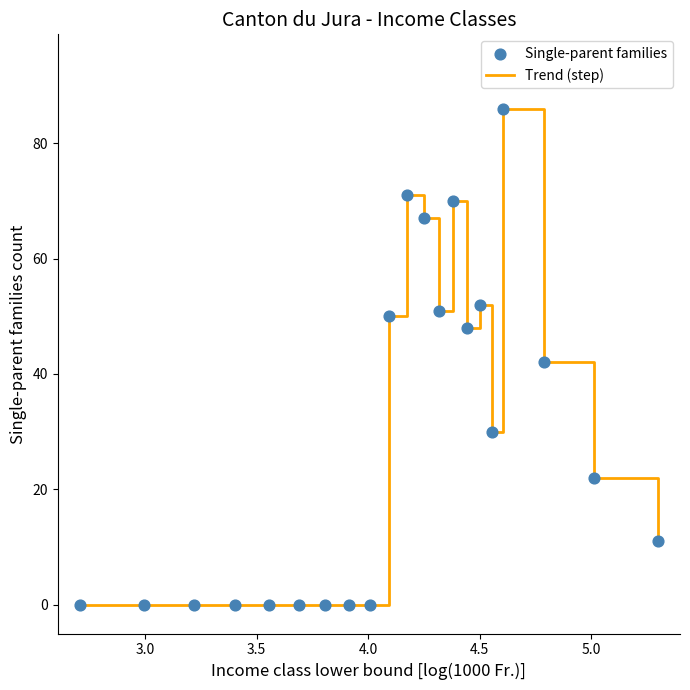

What is the greatest value displayed?

86